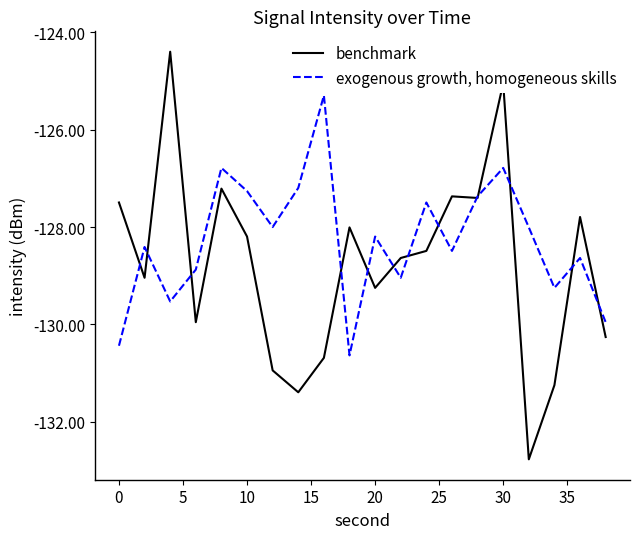

What is the greatest value displayed?

-124.4